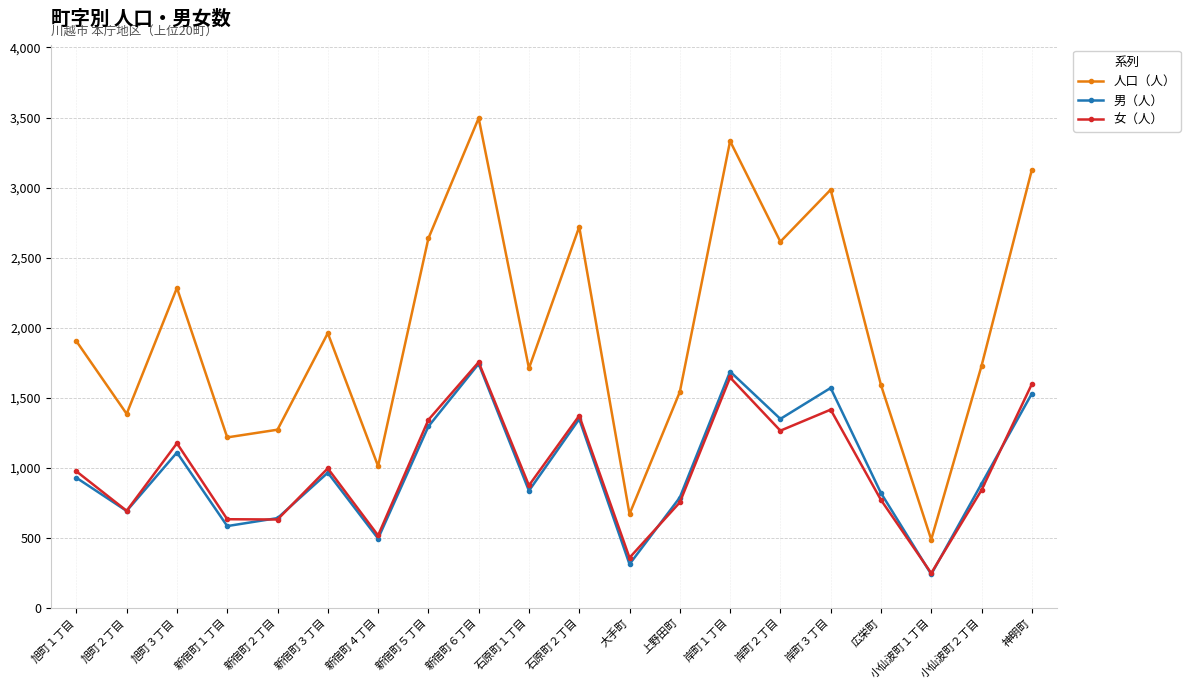

What is the greatest value displayed?

3496